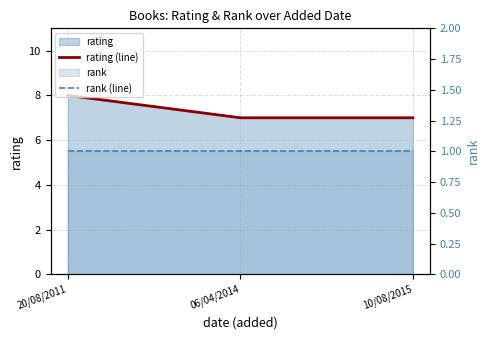

Is the value of rank (line) at 06/04/2014 greater than the value of rating (line) at 06/04/2014?

No